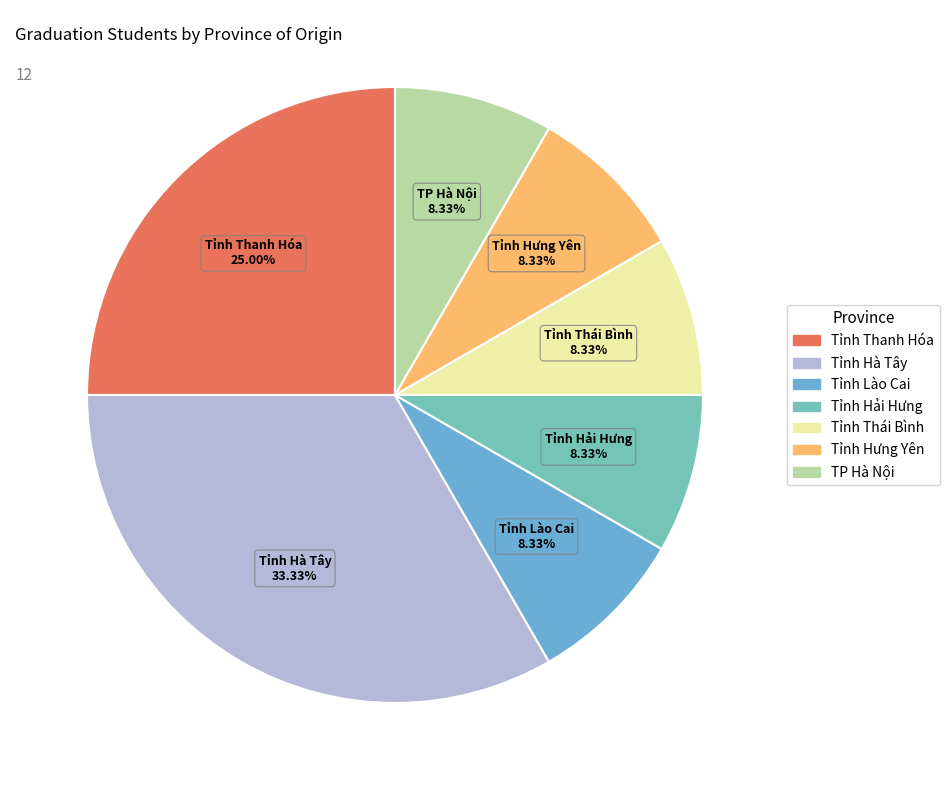

To the nearest percent, what is the difference between the largest and smallest slice percentages?

25%